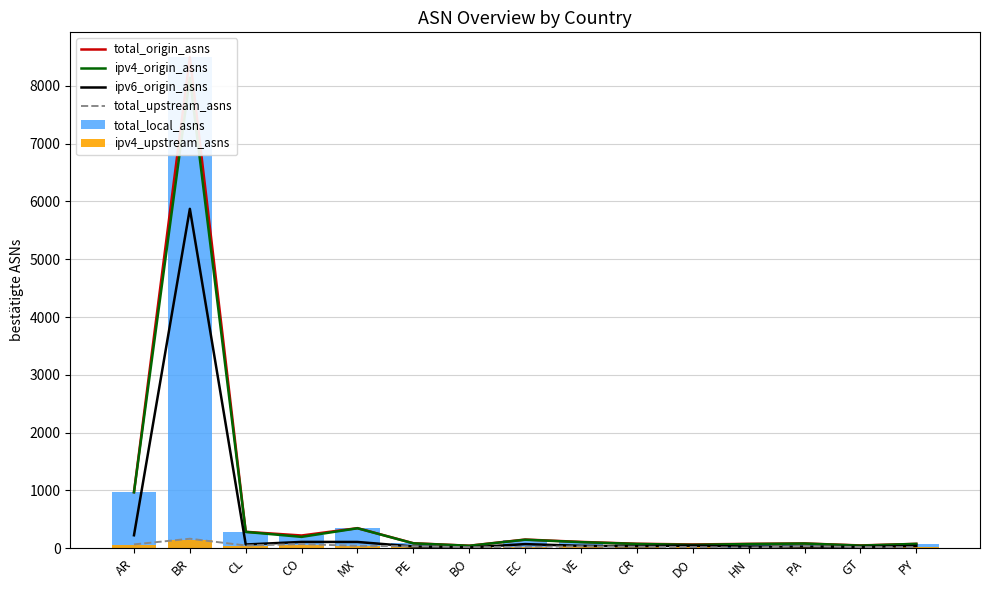

What are all the series names shown in the legend?

total_origin_asns, ipv4_origin_asns, ipv6_origin_asns, total_upstream_asns, total_local_asns, ipv4_upstream_asns